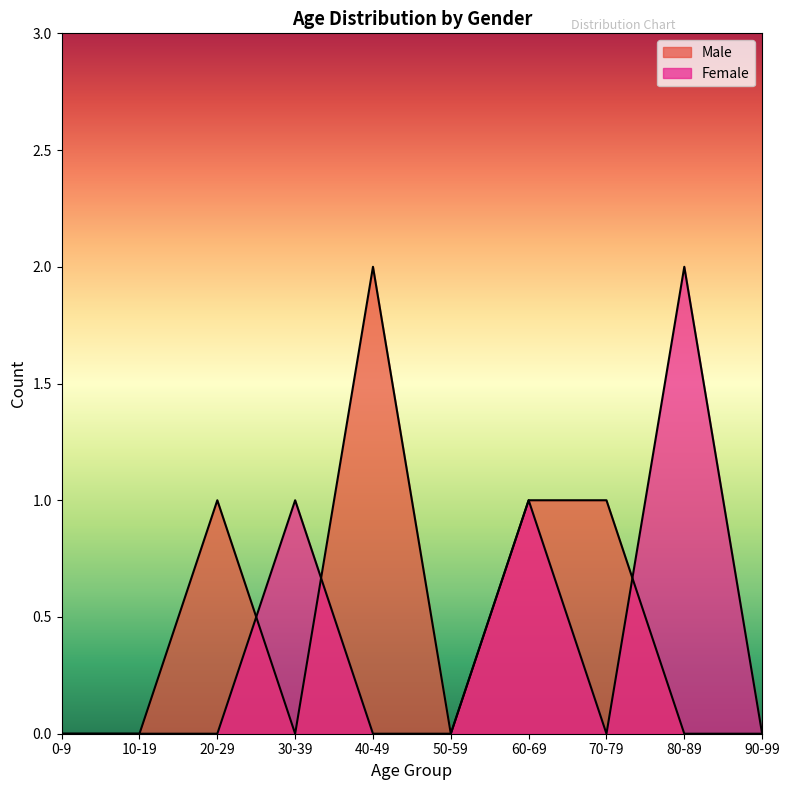

Is it true that Female equals 0 at 50-59?

True